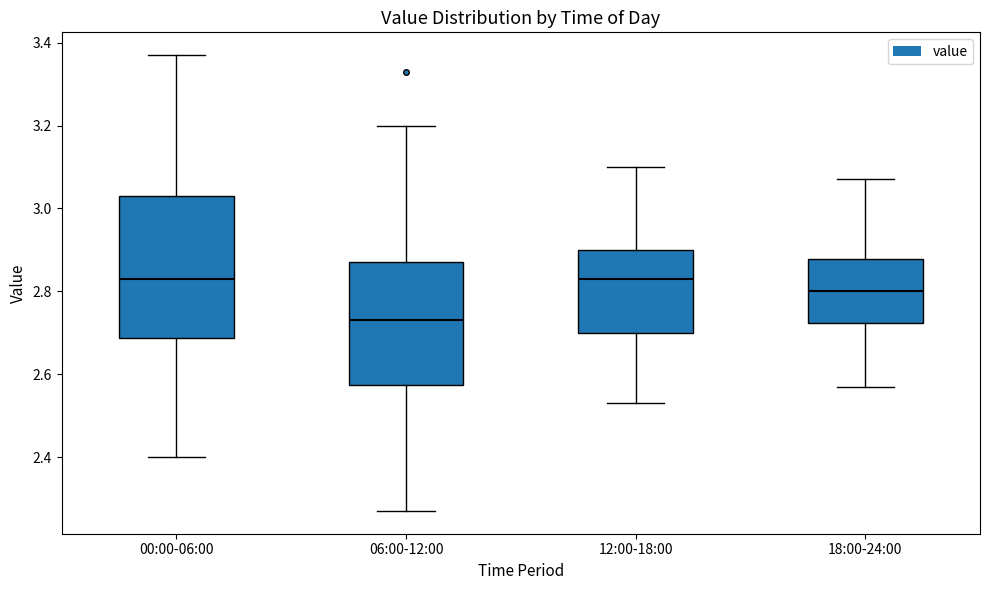

Reading left to right, transcribe this box plot: for each box, give where its median line is, the range the box spans, and where its two whiskers end, as read against the y-axis. The values are not printed on the chart, so give them approximately, as read against the axis.

00:00-06:00: median 2.84, box 2.68 to 3.04, whiskers 2.40 to 3.38
06:00-12:00: median 2.74, box 2.58 to 2.88, whiskers 2.28 to 3.20
12:00-18:00: median 2.84, box 2.70 to 2.90, whiskers 2.54 to 3.10
18:00-24:00: median 2.80, box 2.72 to 2.88, whiskers 2.58 to 3.08